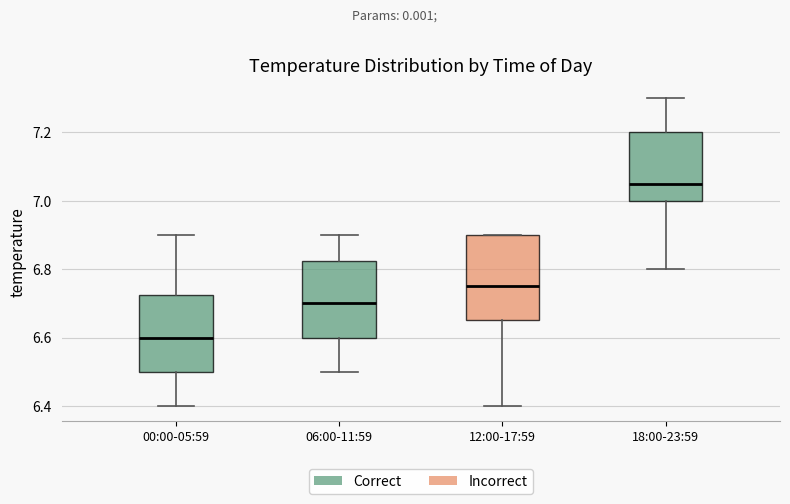

Which box's median line is the lowest?

00:00-05:59